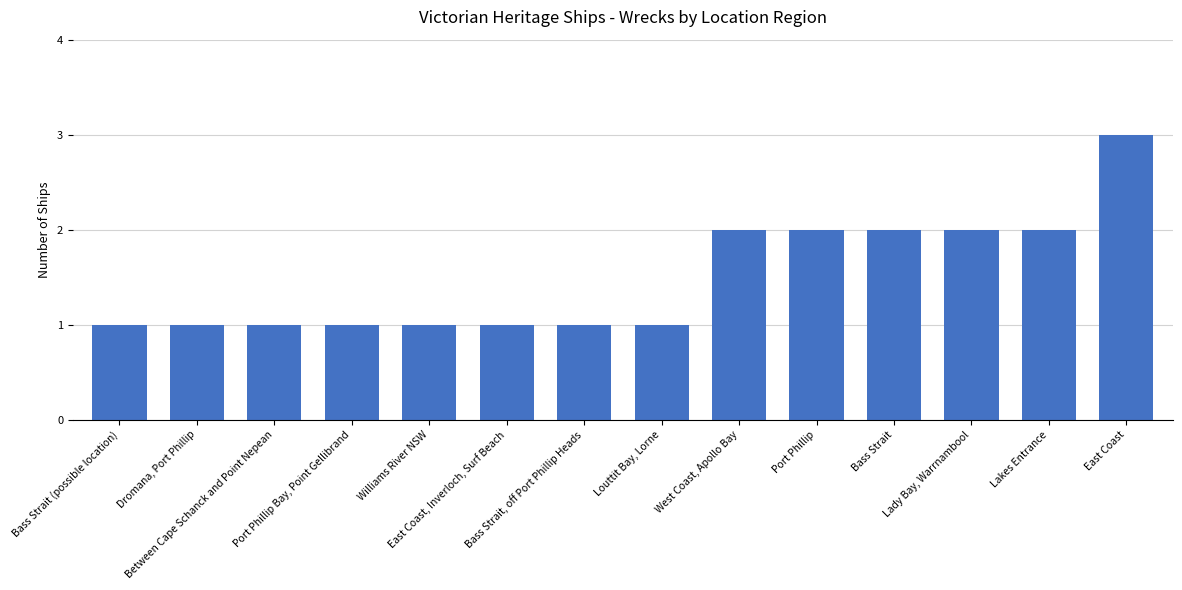

What is the value of the 5th bar from the left?

1